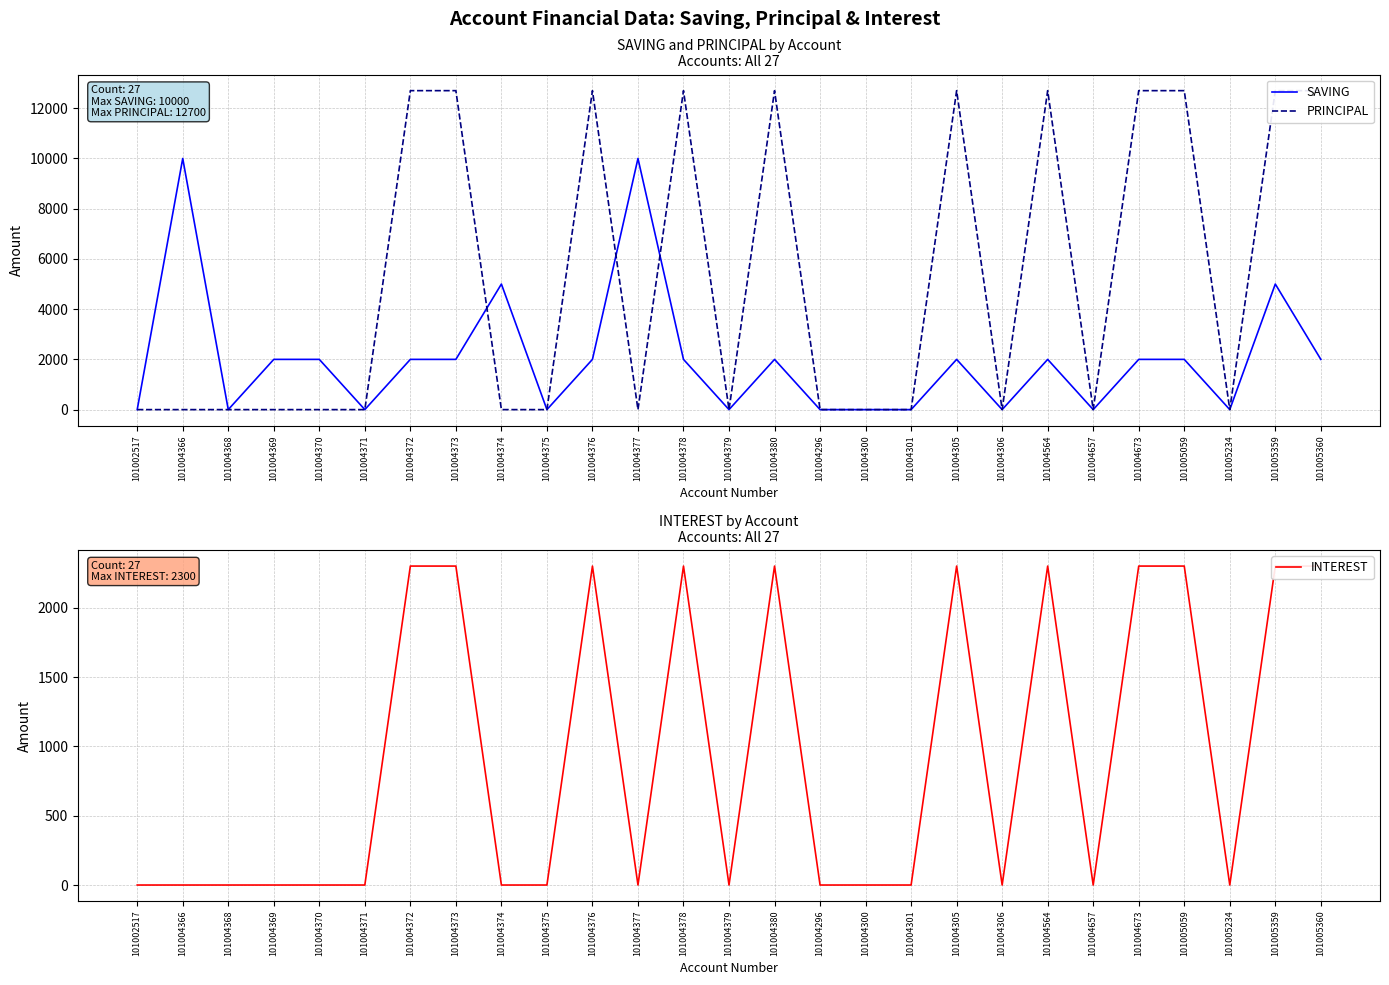

At how many categories does at least one series exceed 5357?

13